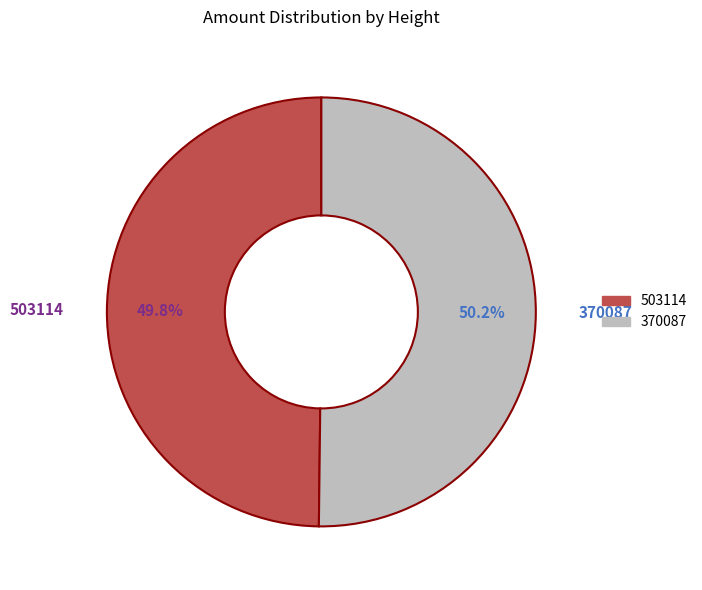

Count the number of slices in the pie.

2